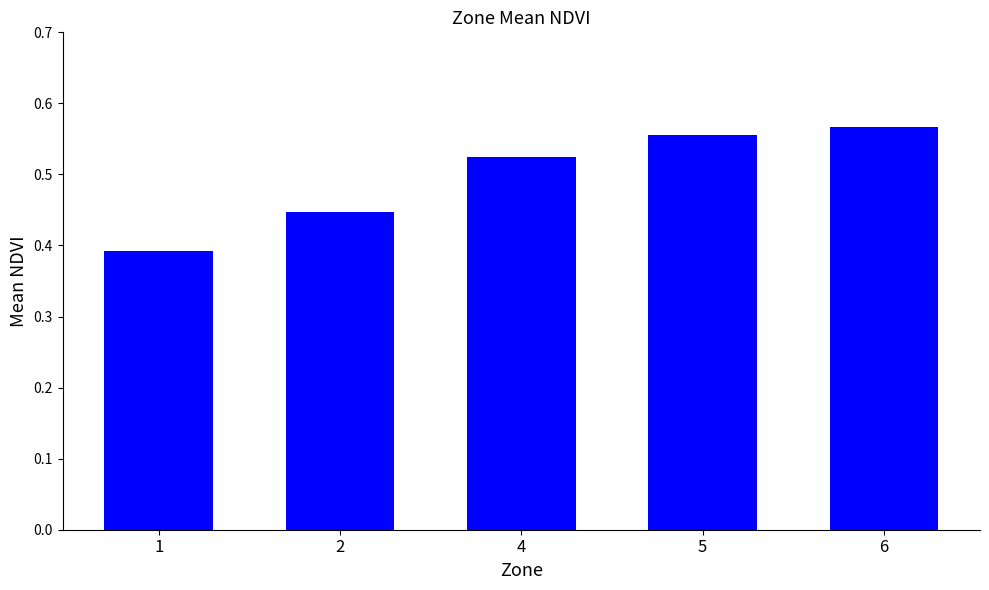

Is it true that the value at 4 is 0.8?

False